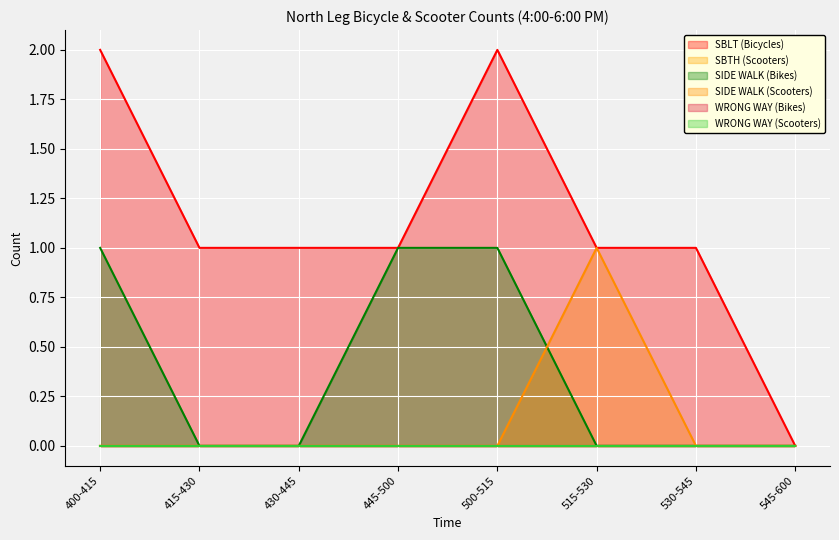

True or false: SBLT (Bicycles) and SIDE WALK (Scooters) cross at least once.

False